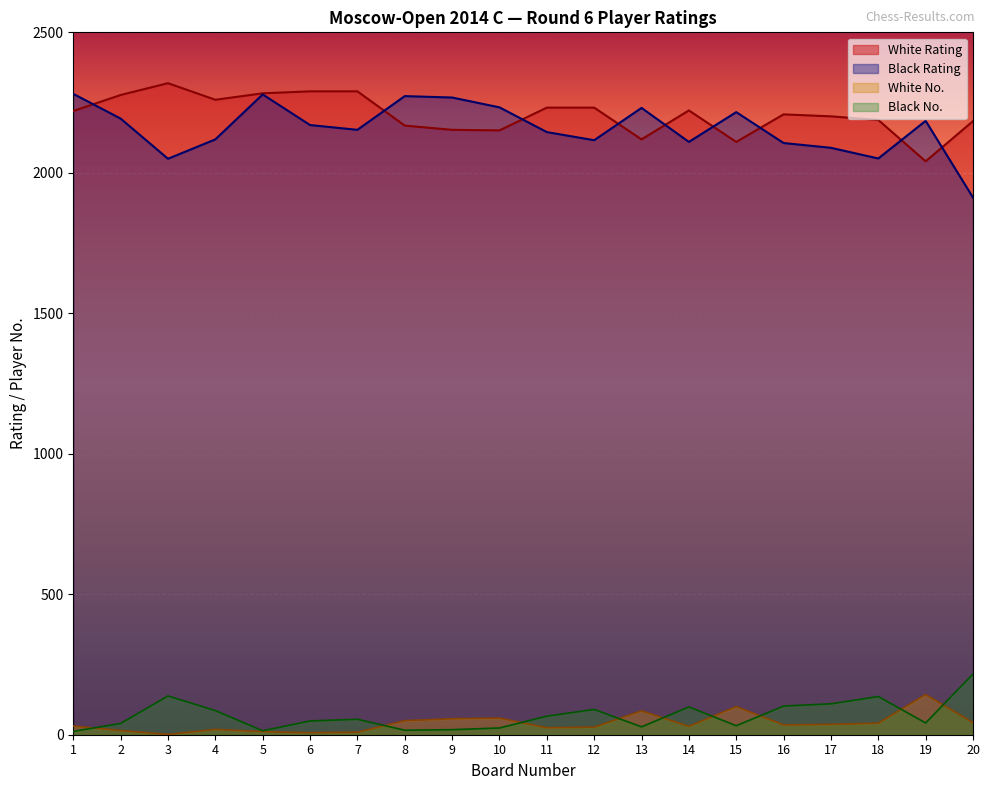

How many lines are shown in the chart?

4